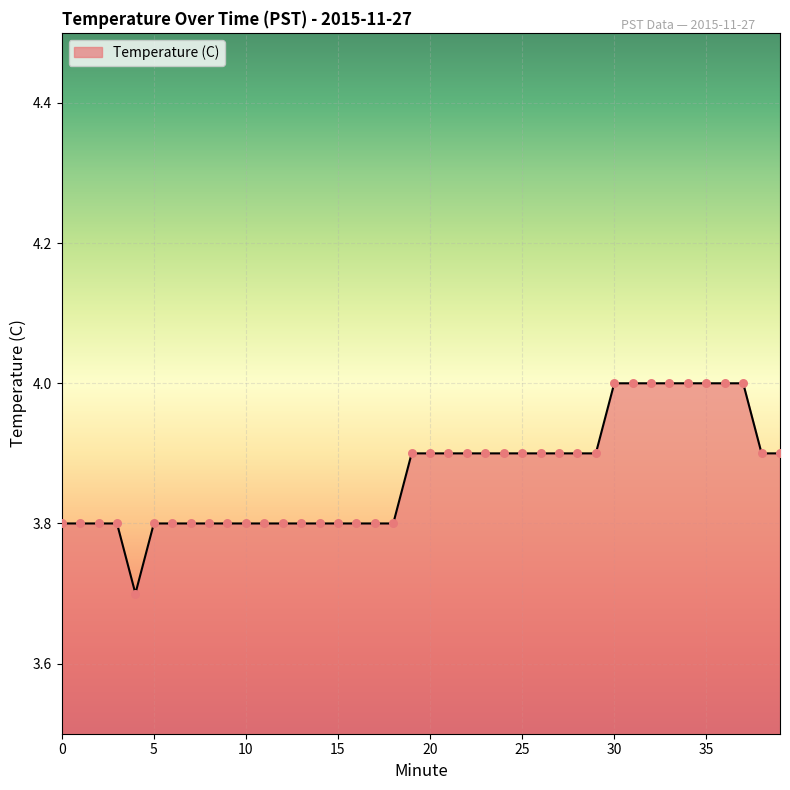

What is the difference between the maximum and minimum values?

0.3